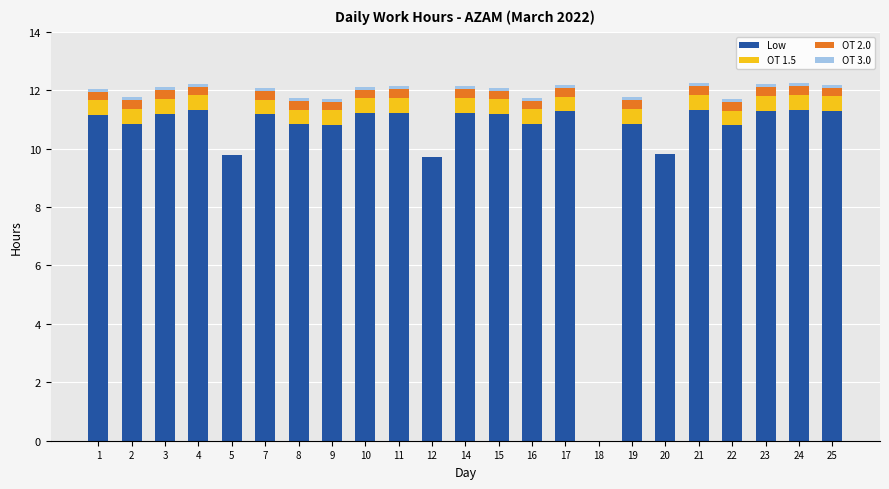

What is the maximum value for Low?

11.3